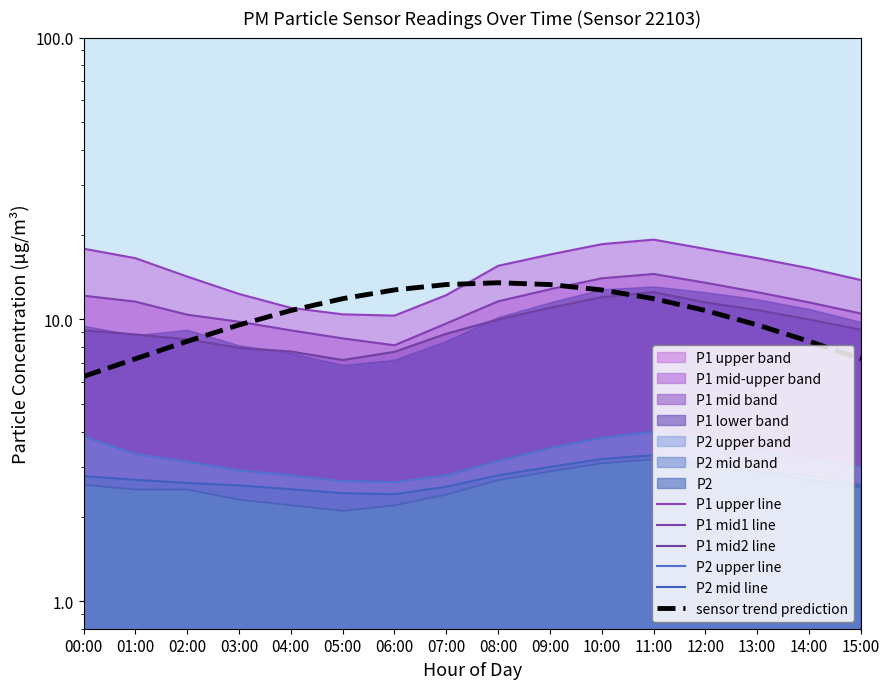

What is the lowest value of the P1 mid2 line series?

7.2